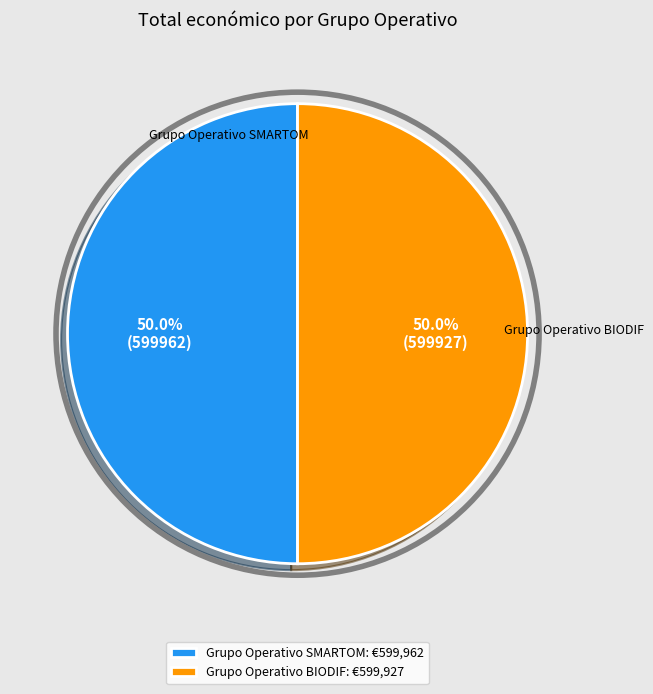

What percentage is the Grupo Operativo BIODIF slice, to the nearest percent?

50%